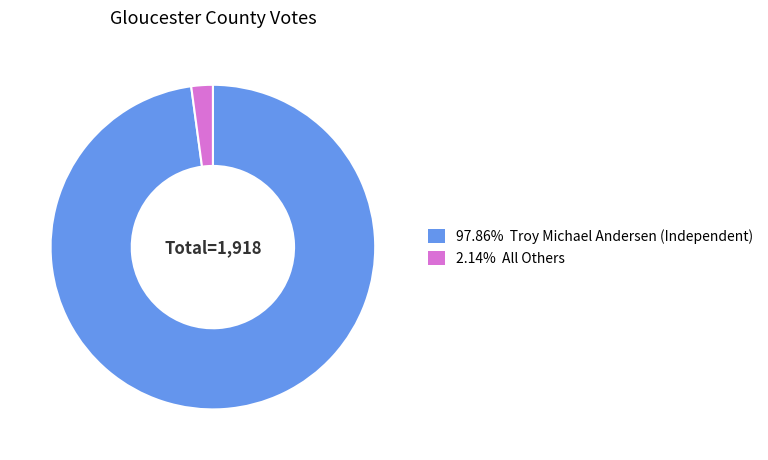

Is there any slice that represents more than half of the pie?

Yes